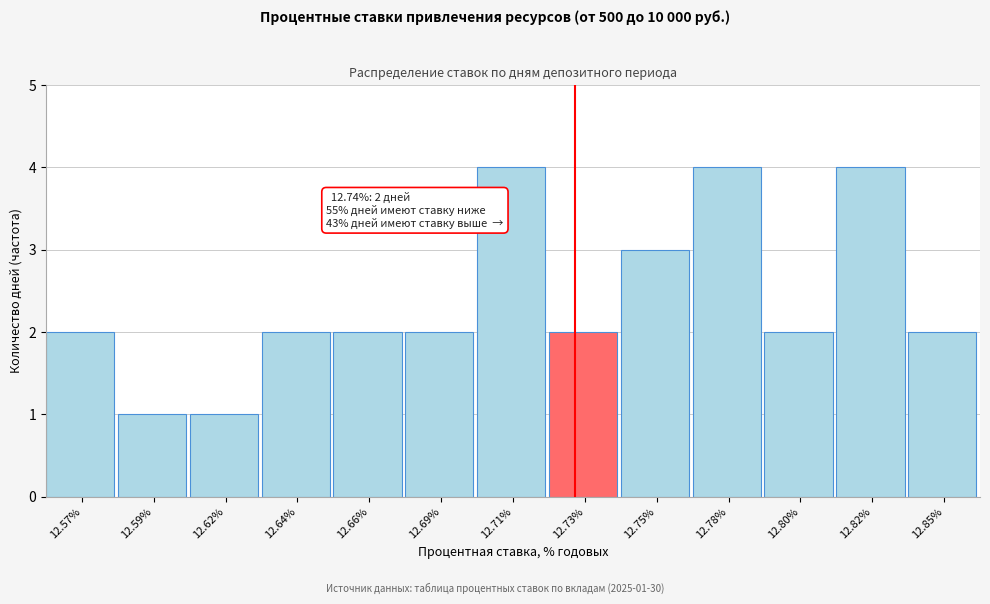

Reading left to right, transcribe all the data shown in this chart.

12.57%=2	12.59%=1	12.62%=1	12.64%=2	12.66%=2	12.69%=2	12.71%=4	12.73%=2	12.75%=3	12.78%=4	12.80%=2	12.82%=4	12.85%=2